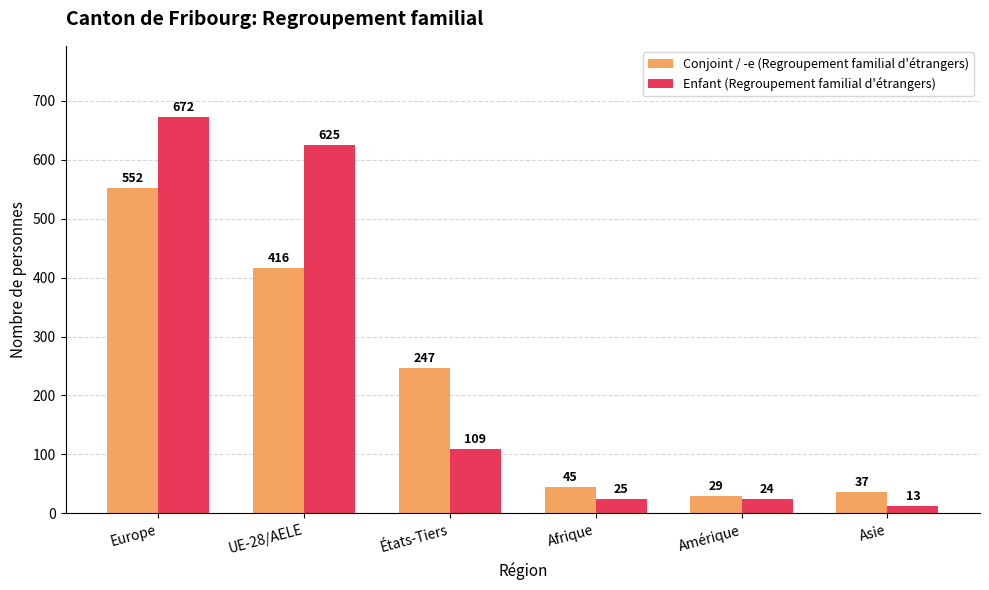

At which label does Enfant (Regroupement familial d'étrangers) first exceed 109?

Europe